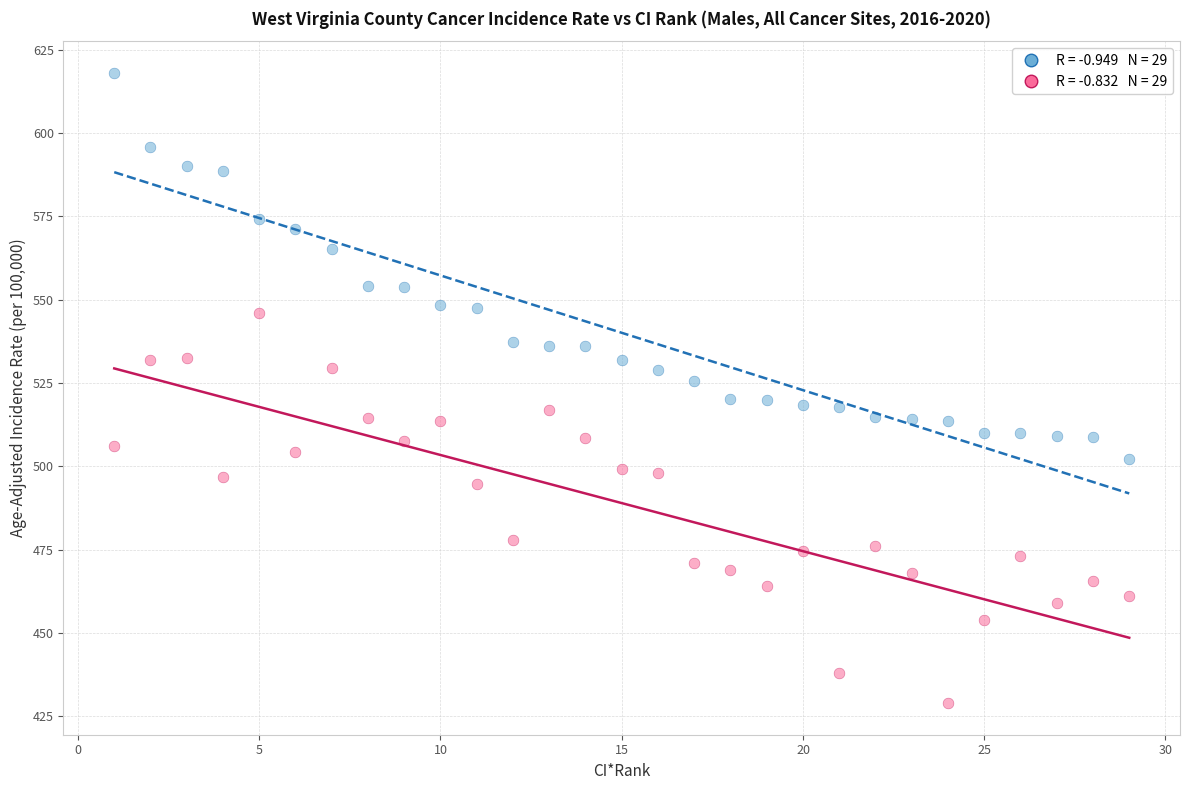

Across all data points, what is the range of Y values (max minus min)?

189.2